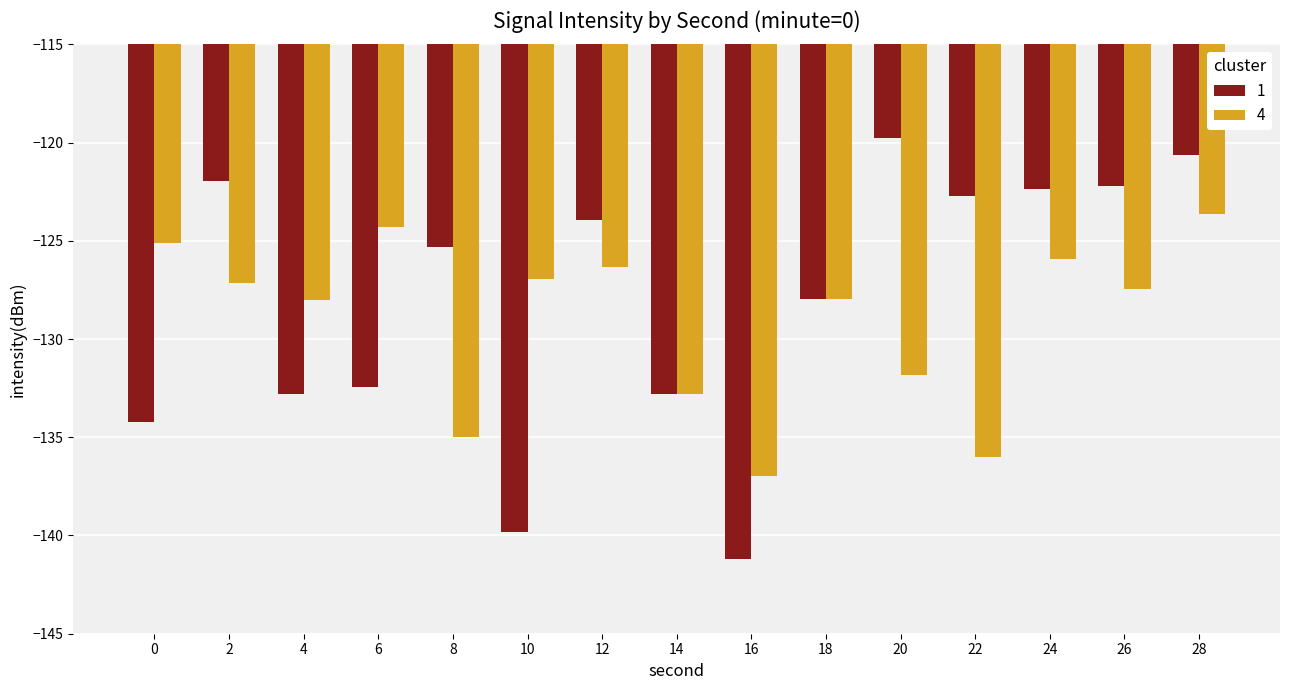

Reading left to right, extract all data points from this chart.

1: 0=-134.2	2=-122.0	4=-132.8	6=-132.4	8=-125.3	10=-139.8	12=-124.0	14=-132.8	16=-141.2	18=-127.9	20=-119.8	22=-122.7	24=-122.4	26=-122.2	28=-120.6
4: 0=-125.1	2=-127.2	4=-128.0	6=-124.3	8=-135.0	10=-126.9	12=-126.3	14=-132.8	16=-137.0	18=-128.0	20=-131.8	22=-136.0	24=-125.9	26=-127.5	28=-123.6